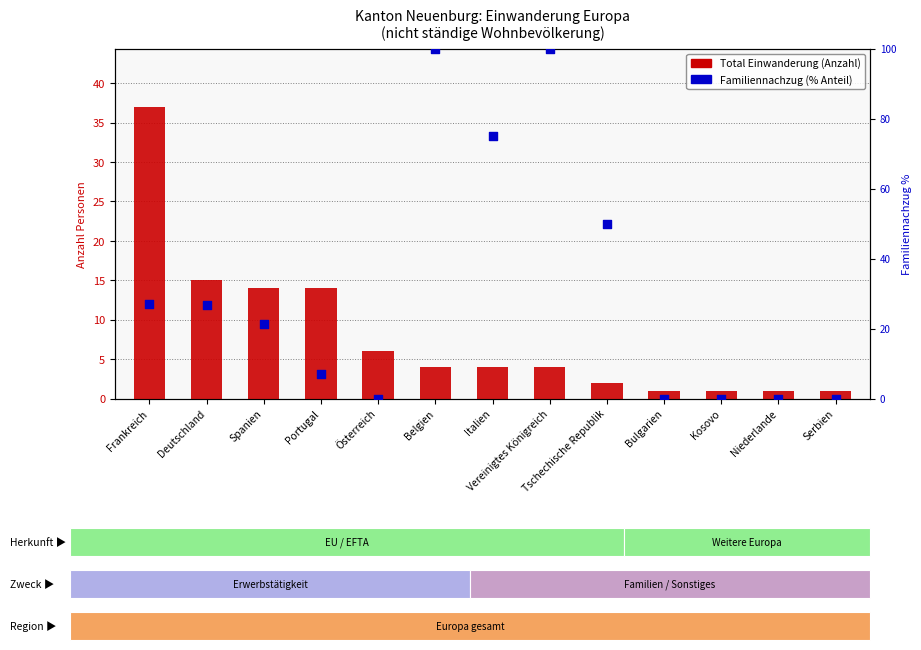

At which category is the sum across all series the highest?

Belgien